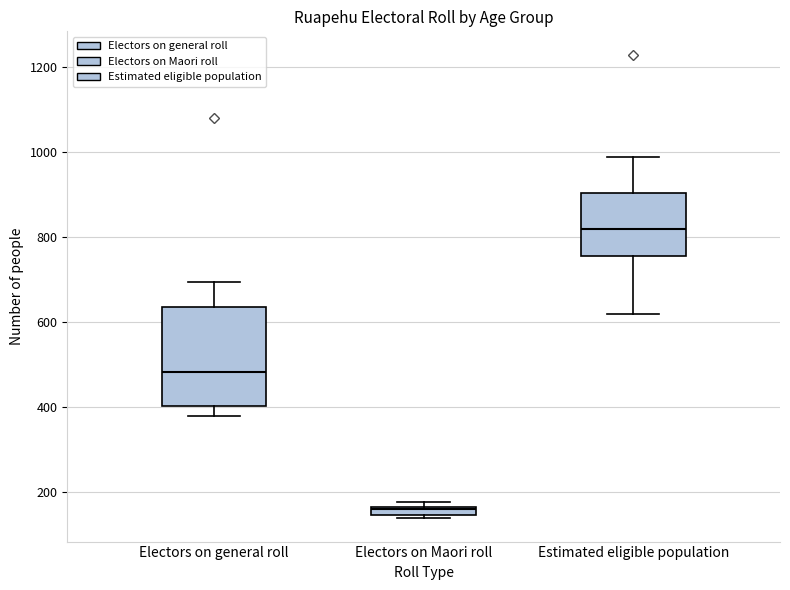

Which box is the tallest, from its lower edge to its upper edge?

Electors on general roll